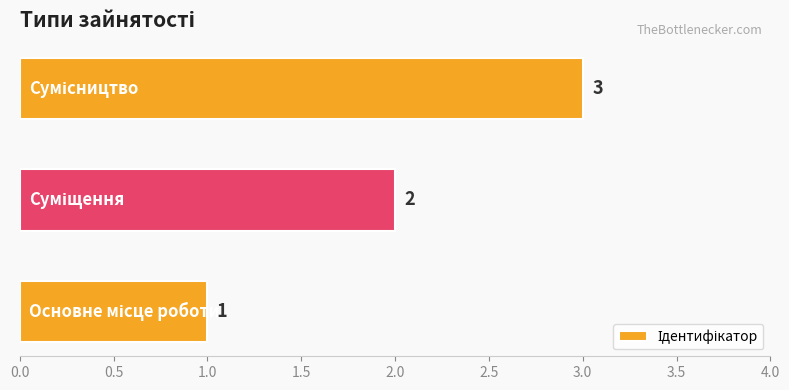

Count the values in the range 1 to 3.

3